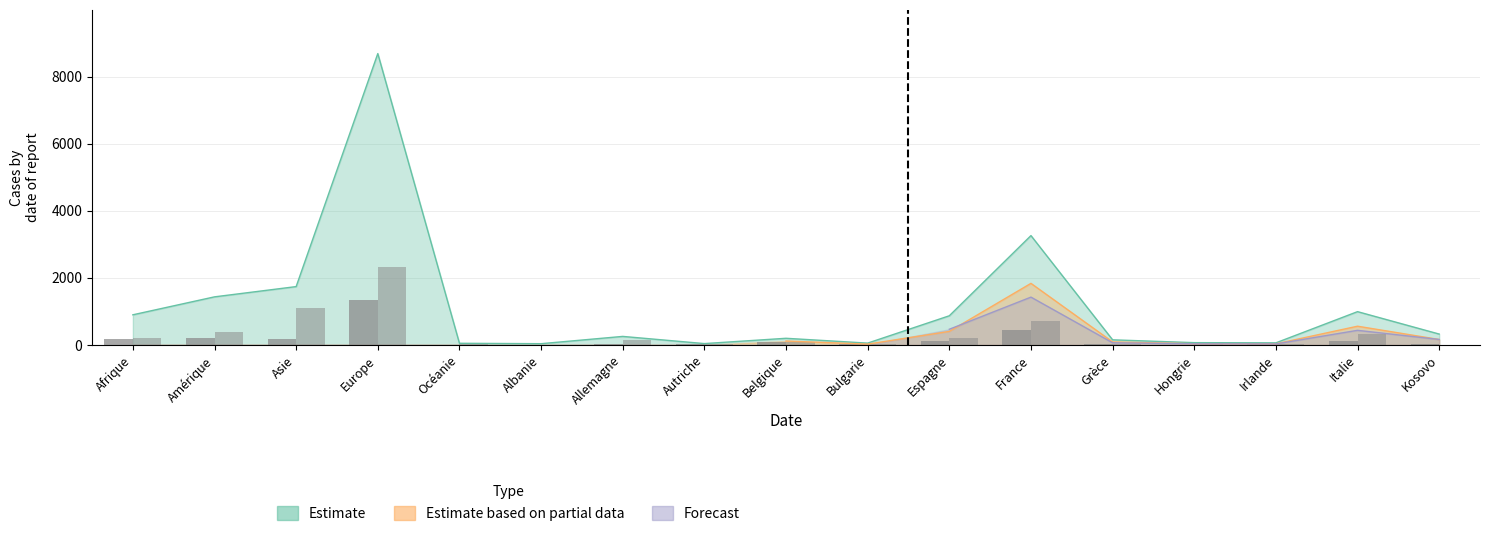

How many distinct data groups are displayed?

3